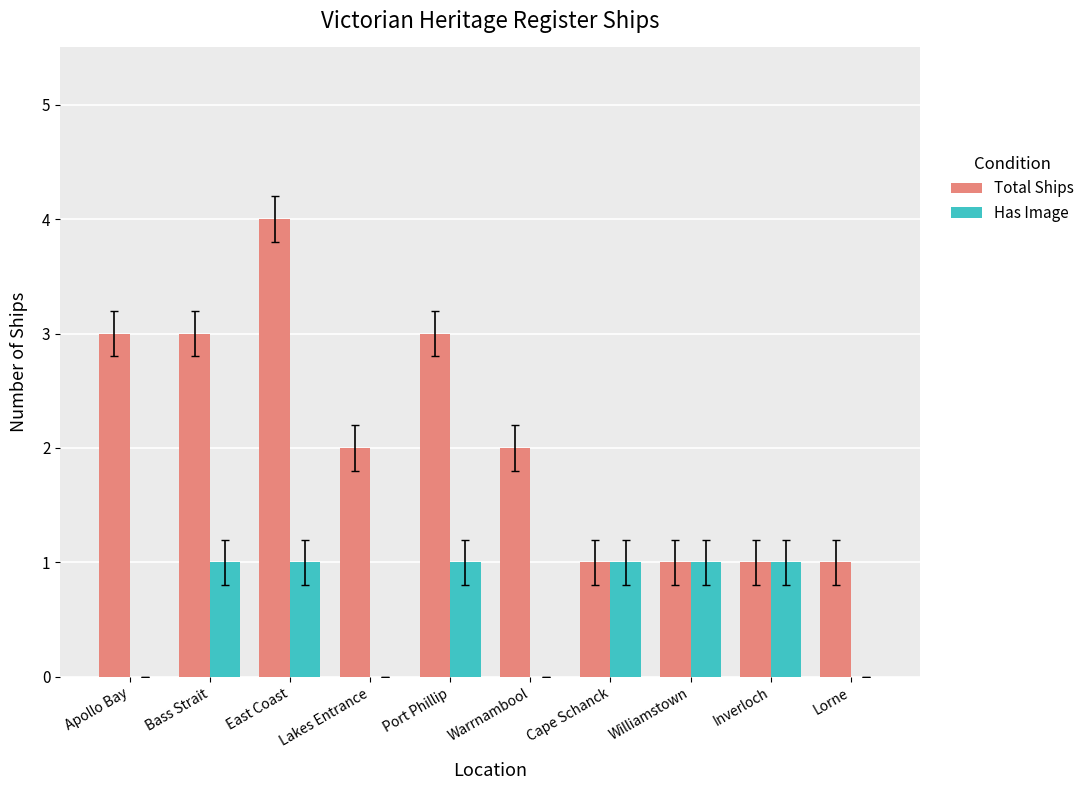

What is the highest value of the Total Ships series?

4